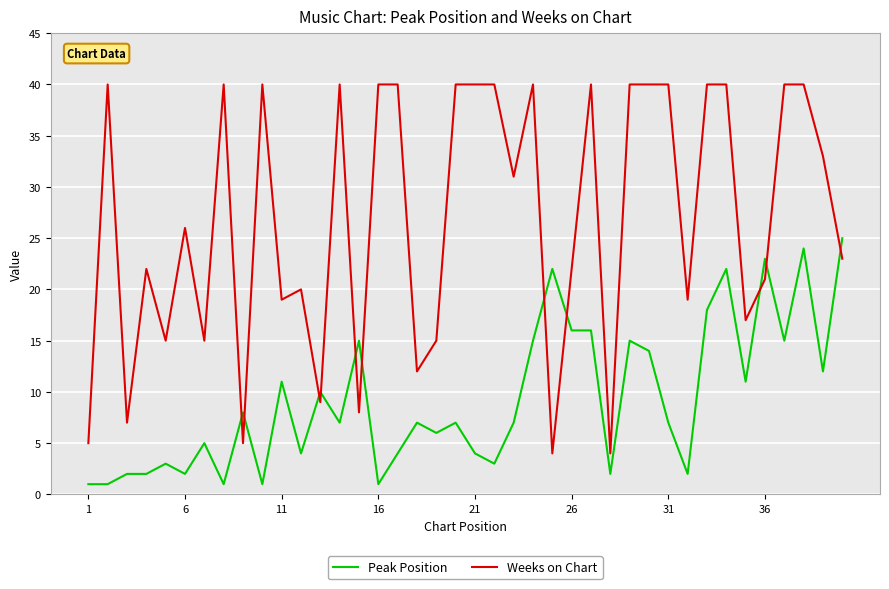

After their last crossing, which series has the higher values: Peak Position or Weeks on Chart?

Peak Position